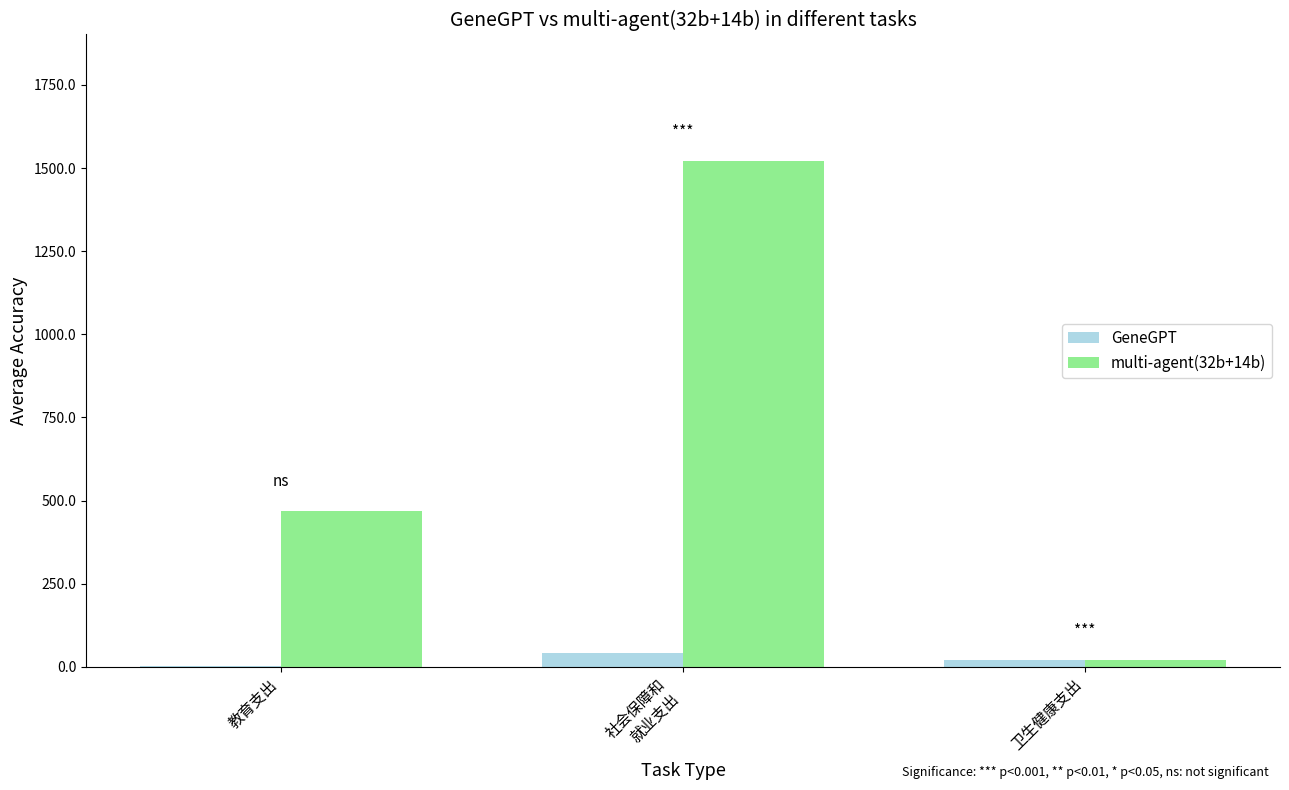

The multi-agent(32b+14b) series shows 301.4 at 教育支出. True or false?

False